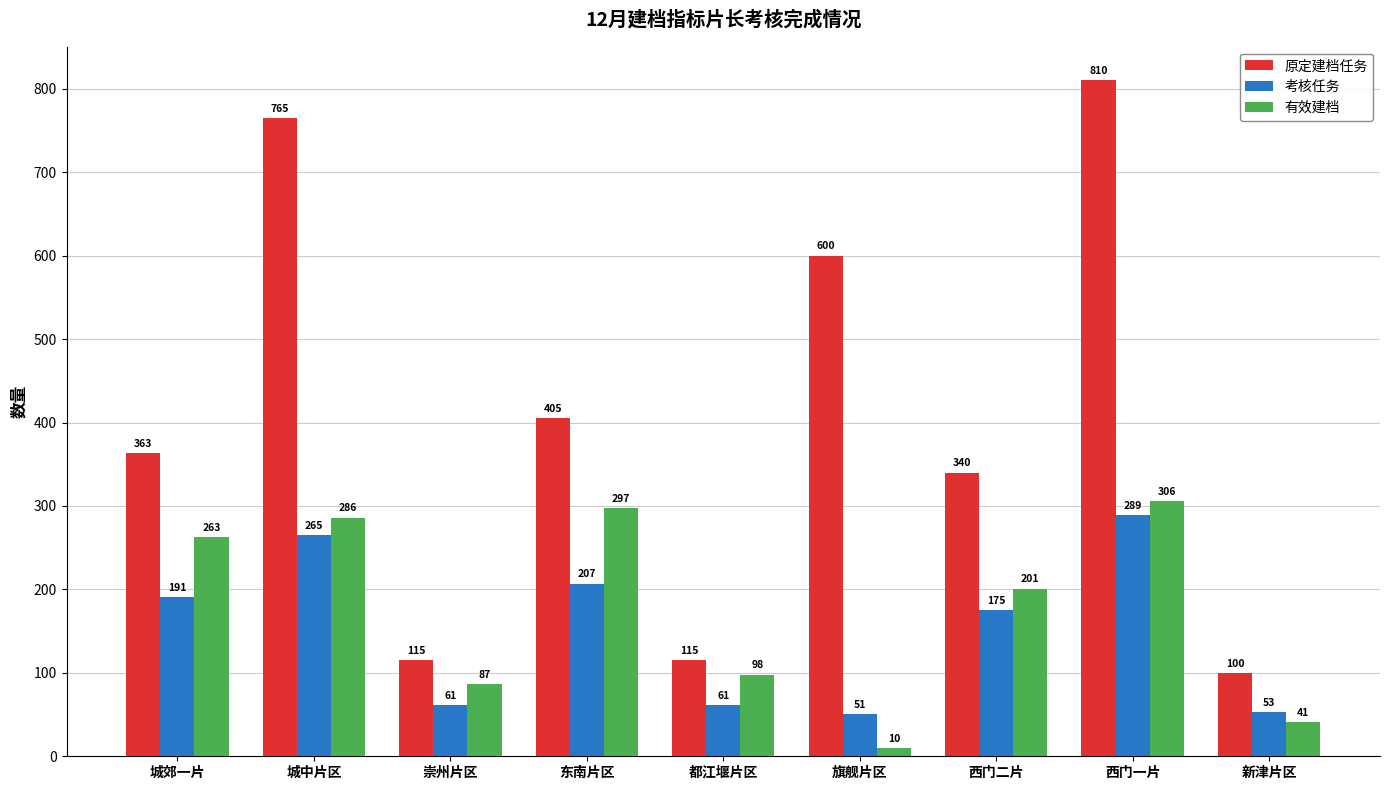

Reading left to right, transcribe all the data shown in this chart.

原定建档任务: 城郊一片=363	城中片区=765	崇州片区=115	东南片区=405	都江堰片区=115	旗舰片区=600	西门二片=340	西门一片=810	新津片区=100
考核任务: 城郊一片=191	城中片区=265	崇州片区=61	东南片区=207	都江堰片区=61	旗舰片区=51	西门二片=175	西门一片=289	新津片区=53
有效建档: 城郊一片=263	城中片区=286	崇州片区=87	东南片区=297	都江堰片区=98	旗舰片区=10	西门二片=201	西门一片=306	新津片区=41